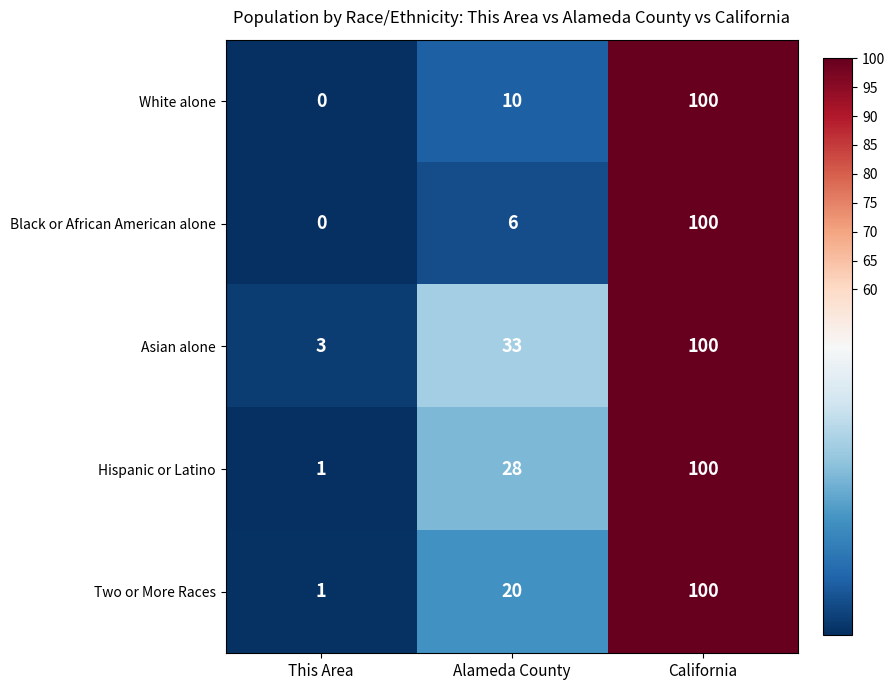

Reading left to right, what are all the values shown in this chart?

White alone: 0	10	100
Black or African American alone: 0	6	100
Asian alone: 3	33	100
Hispanic or Latino: 1	28	100
Two or More Races: 1	20	100